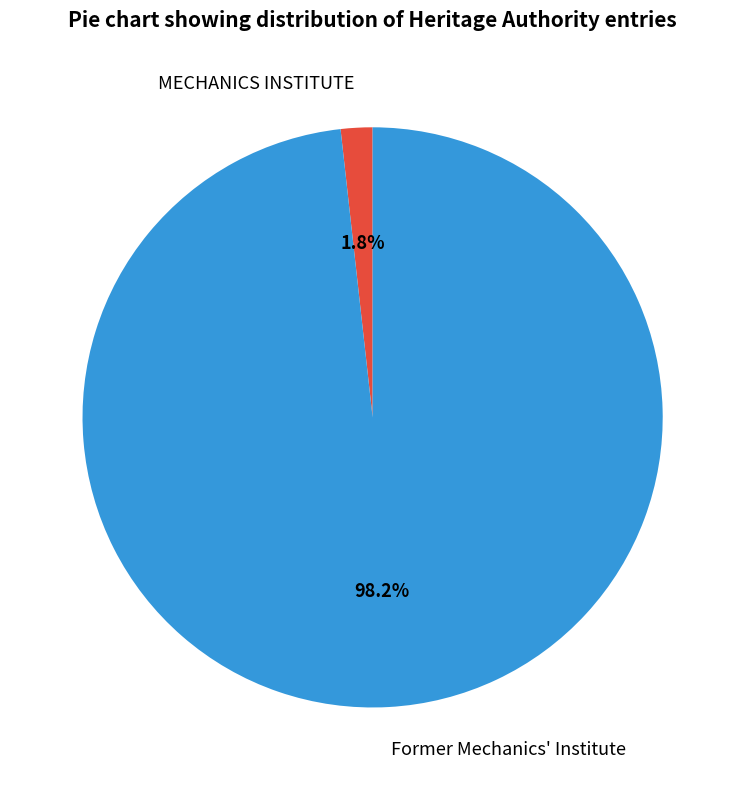

The Former Mechanics' Institute slice represents 98% of the pie. True or false?

True